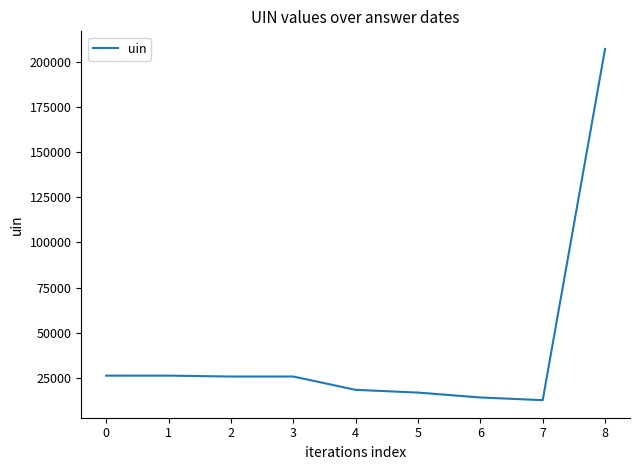

Does the chart have visible grid lines?

No